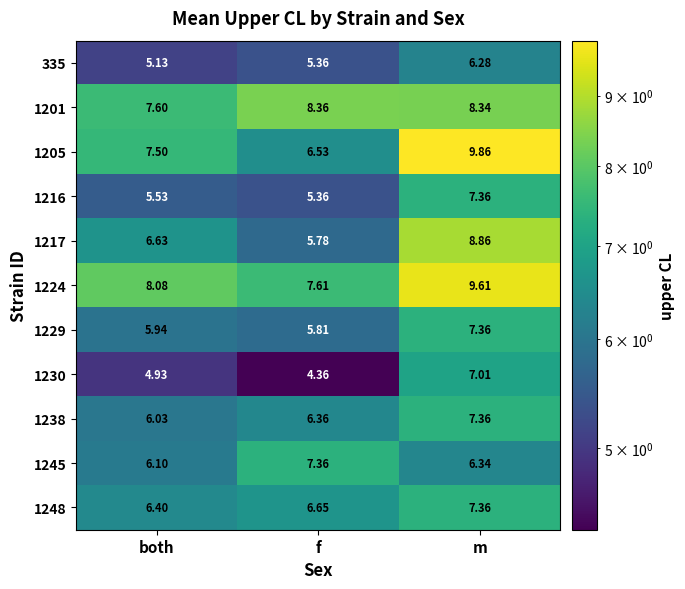

What is the total value across all series at both?

69.9